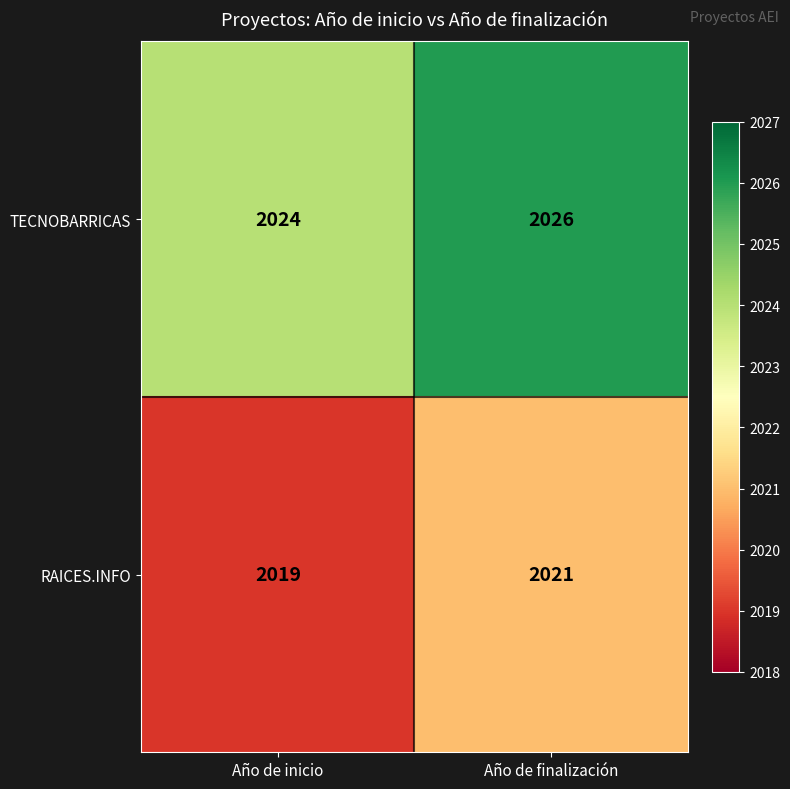

At which category does the chart reach its minimum across all series?

Año de inicio